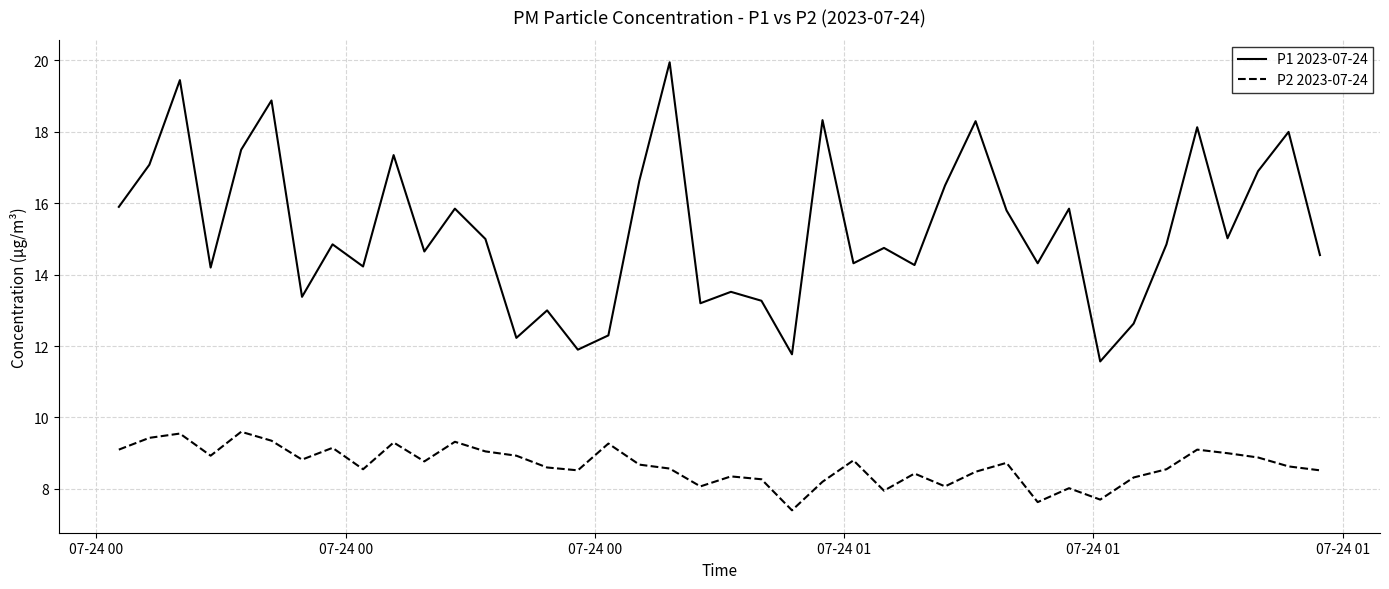

Which series has the widest spread of values?

P1 2023-07-24